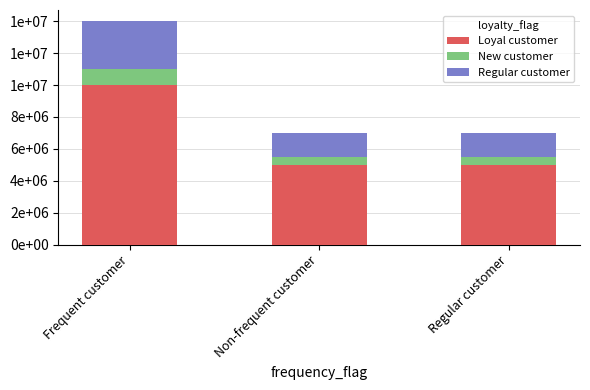

True or false: Regular customer has a value of 873705 at Frequent customer.

False